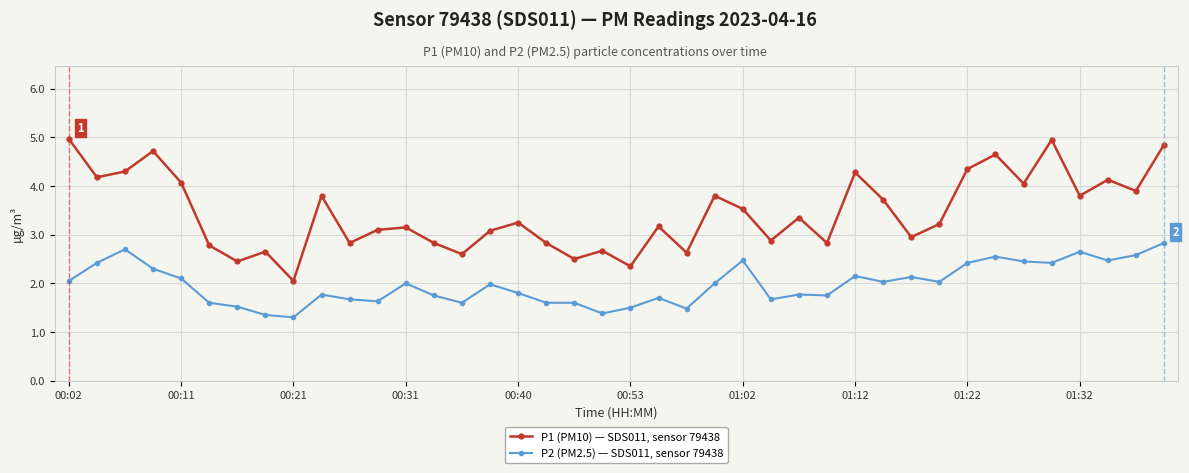

What is the greatest value displayed?

5.0